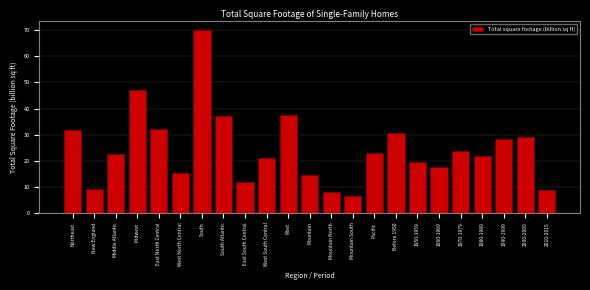

What is the change in value from Northeast to 1960-1969?

-14.4